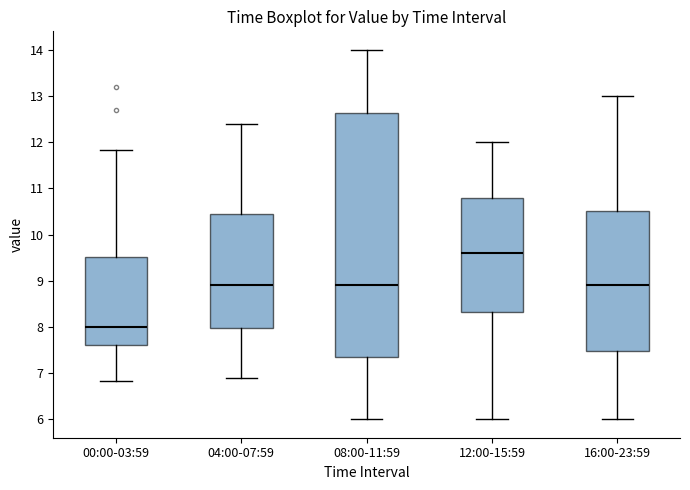

Which box has the highest median line?

12:00-15:59